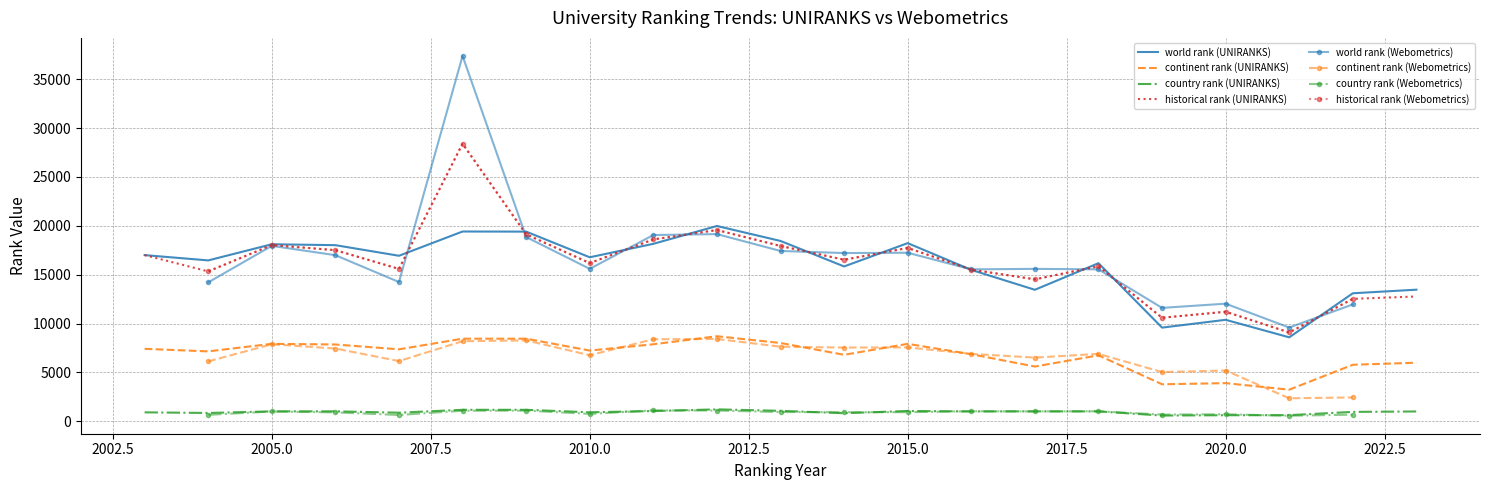

What is the value of the historical rank point at the 19th from the left?

9096.5